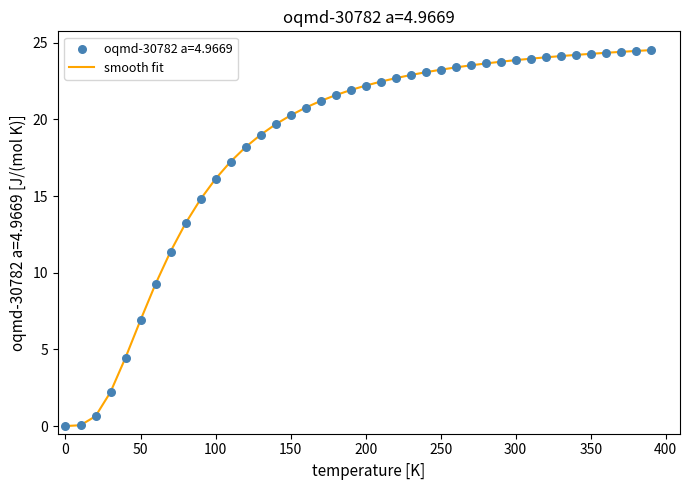

What is the difference between the maximum and minimum values?

24.5